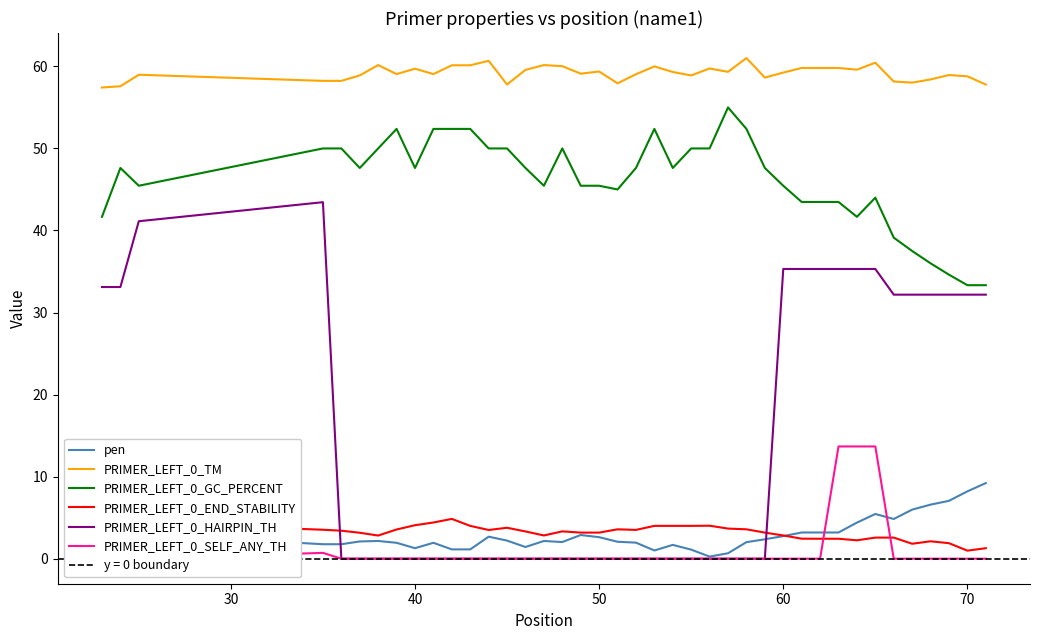

What is the lowest value of the pen series?

0.3